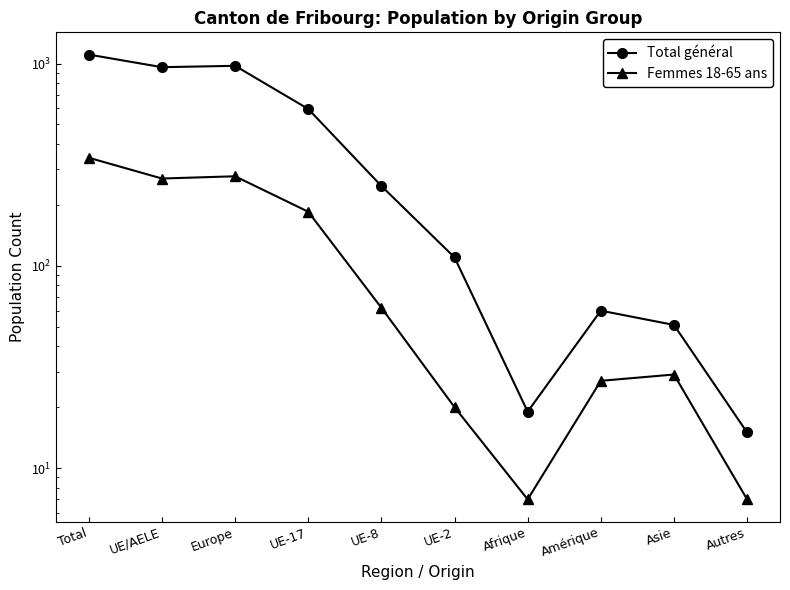

In Total général, how many points are higher than both neighbors (excluding endpoints)?

2